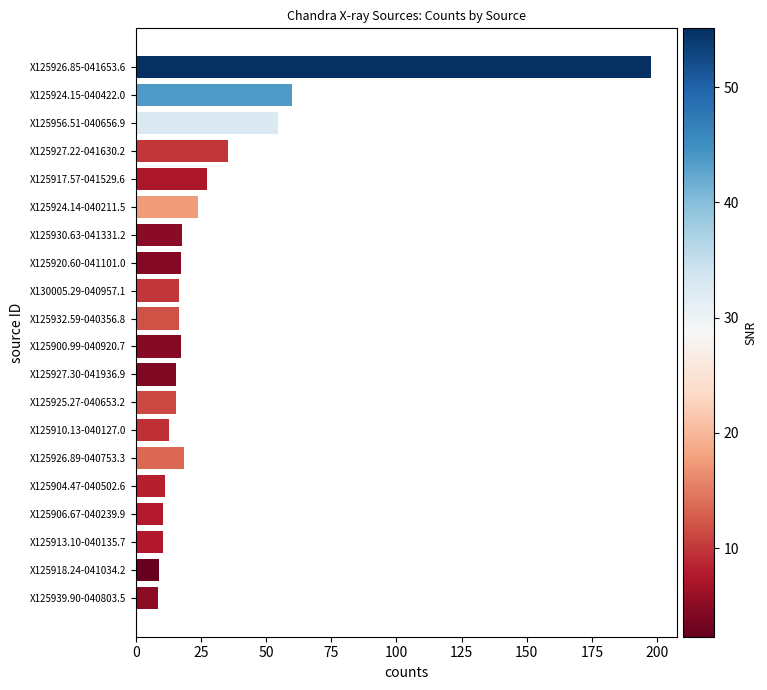

What is the average value?

29.8